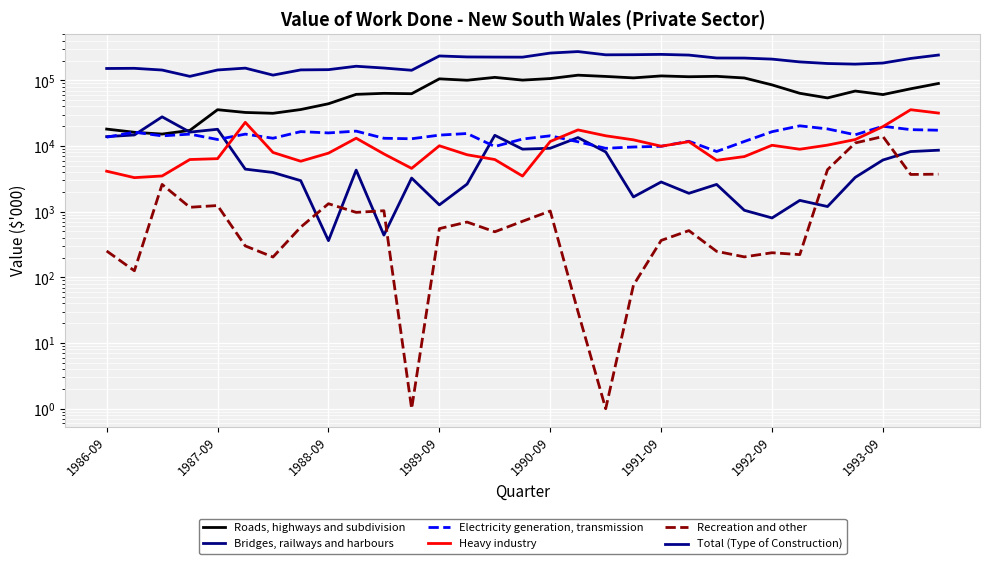

What are all the series names shown in the legend?

Roads, highways and subdivision, Bridges, railways and harbours, Electricity generation, transmission, Heavy industry, Recreation and other, Total (Type of Construction)